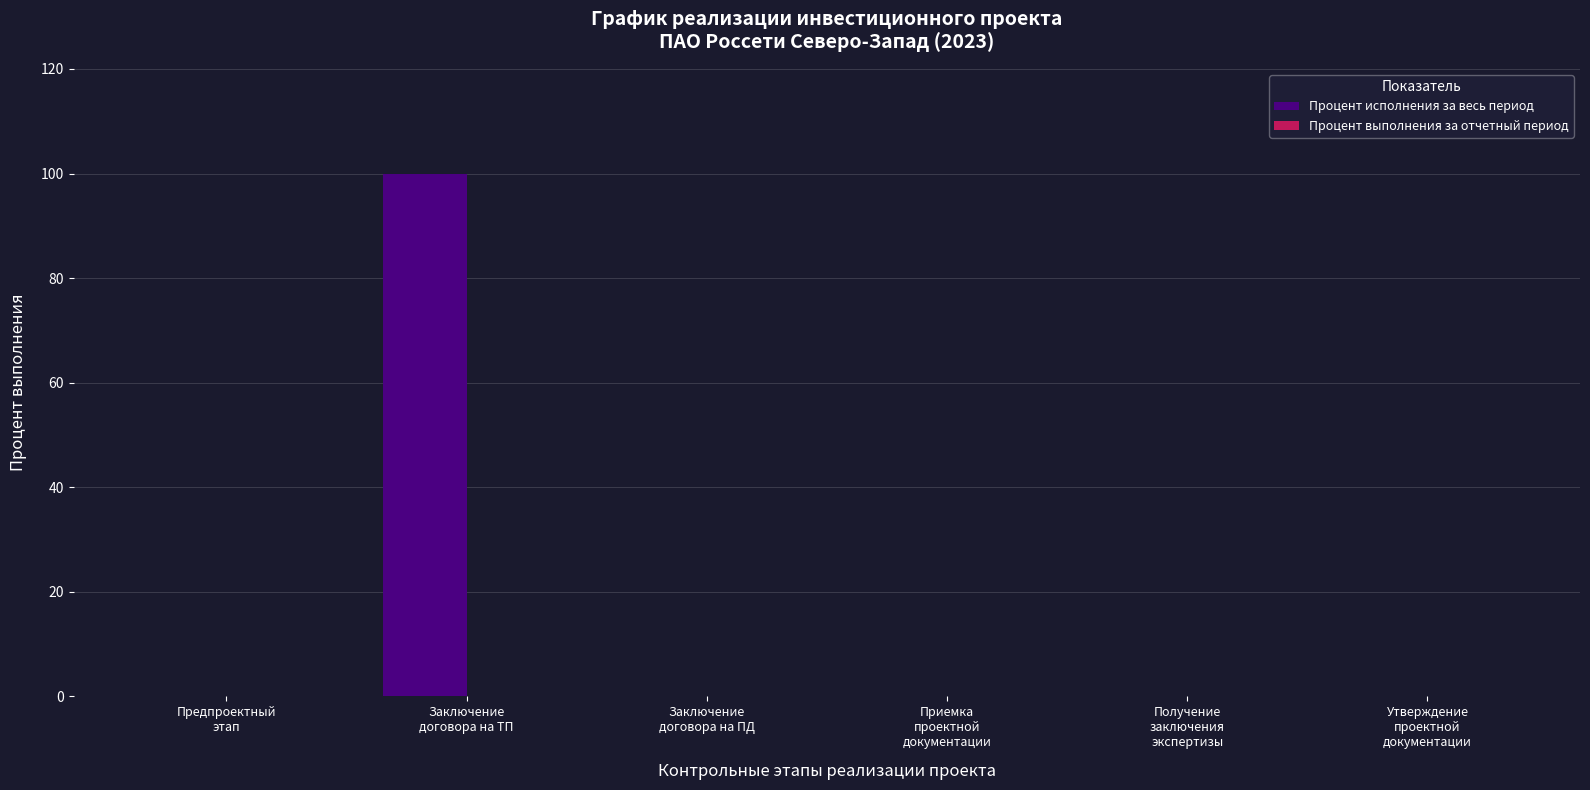

What is the sum of all values?

100